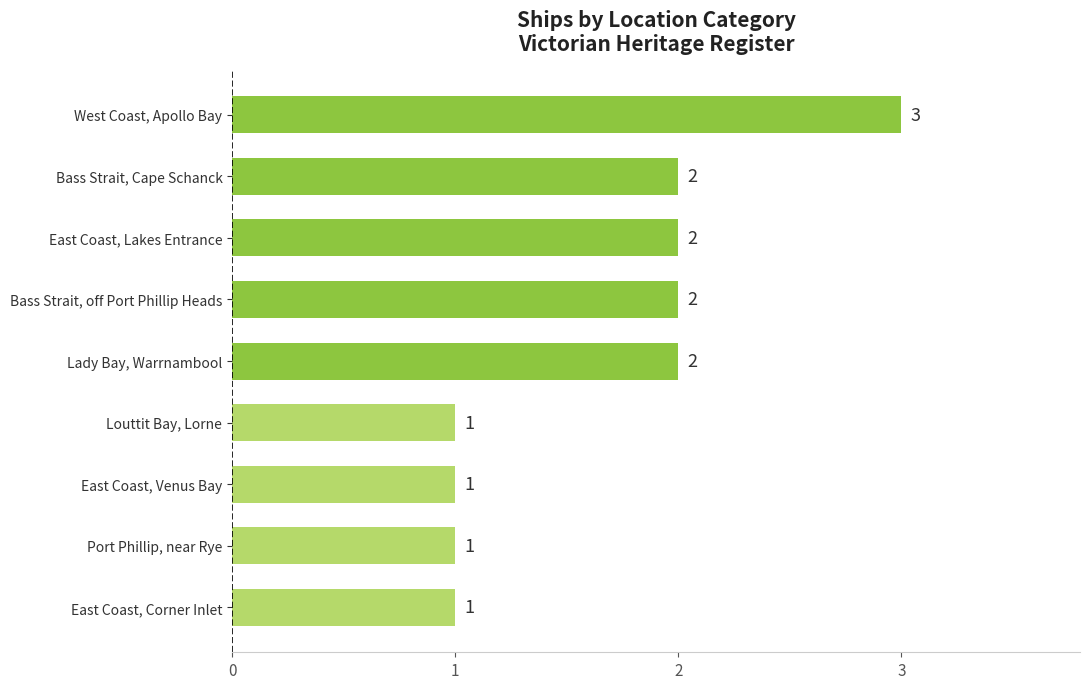

How many values are between 1 and 2?

8